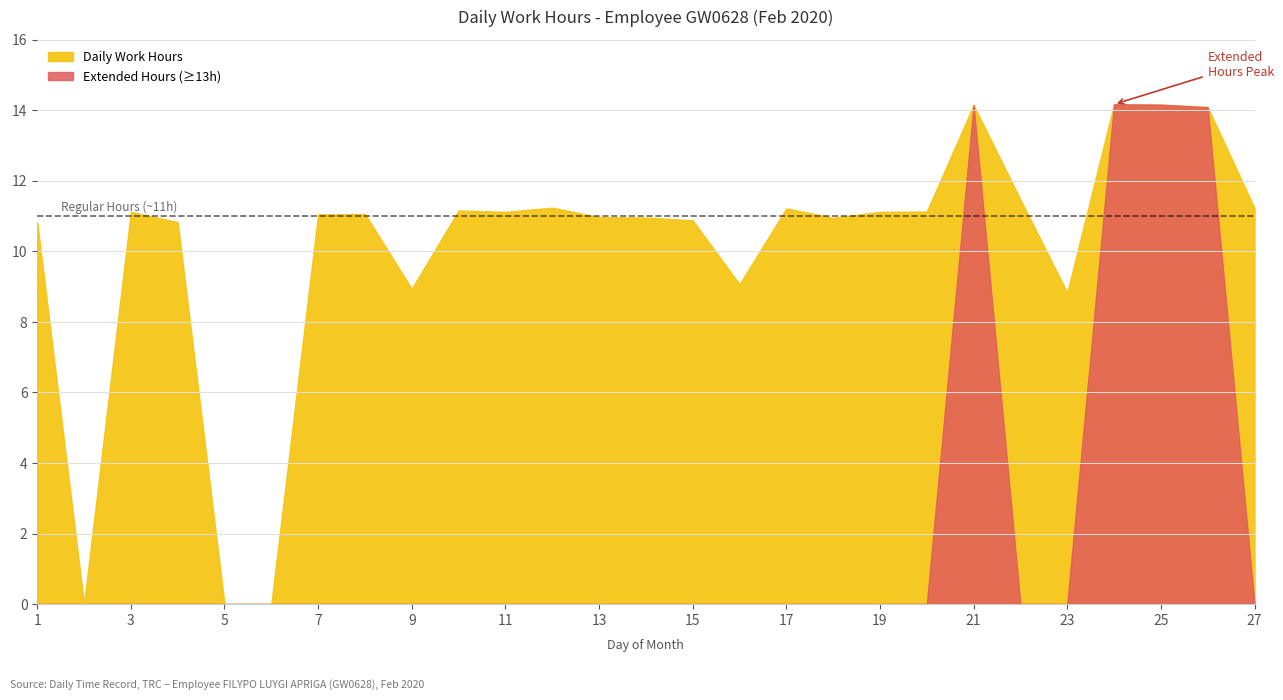

How many points are lower than both their immediate neighbors (excluding endpoints)?

6